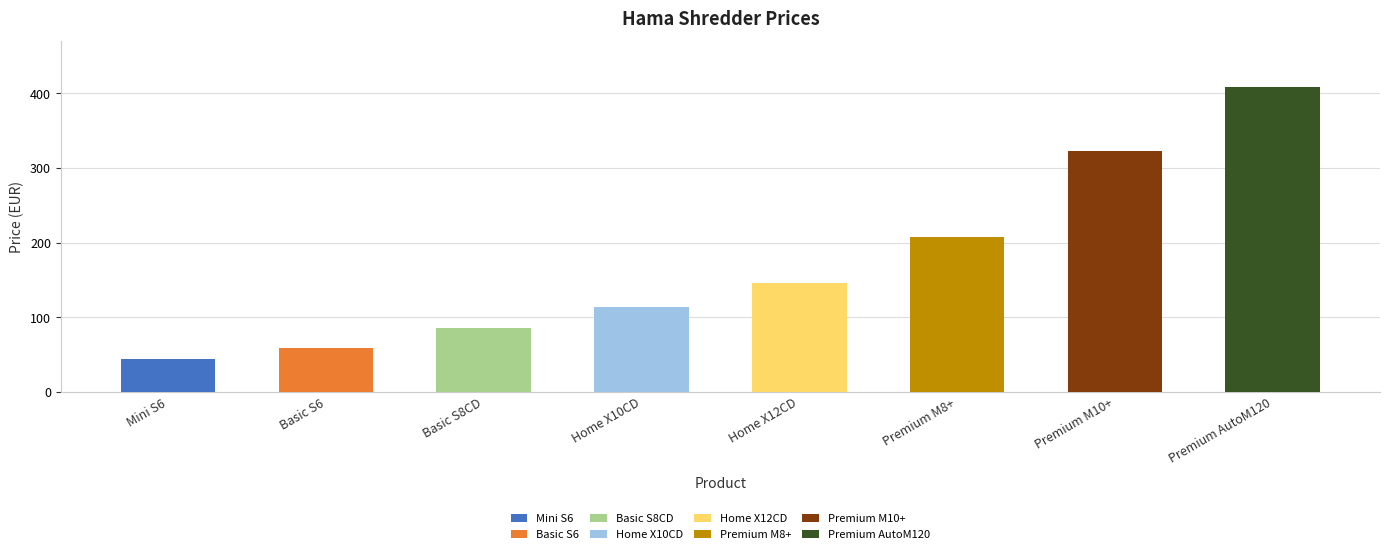

What is the difference between the maximum and minimum values?

363.9